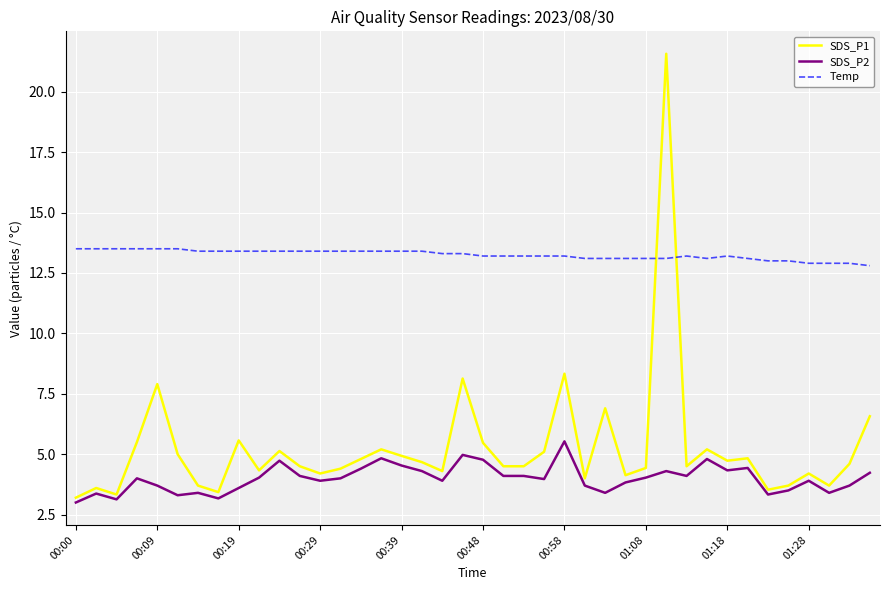

What is the maximum value for Temp?

13.5